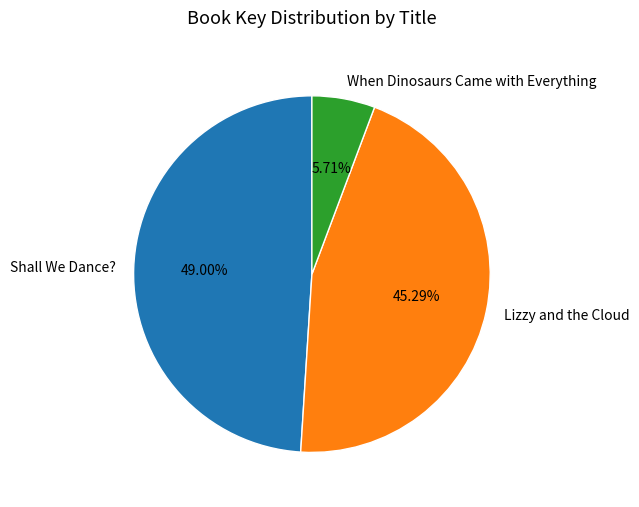

Is it true that Lizzy and the Cloud is 40% of the pie?

False